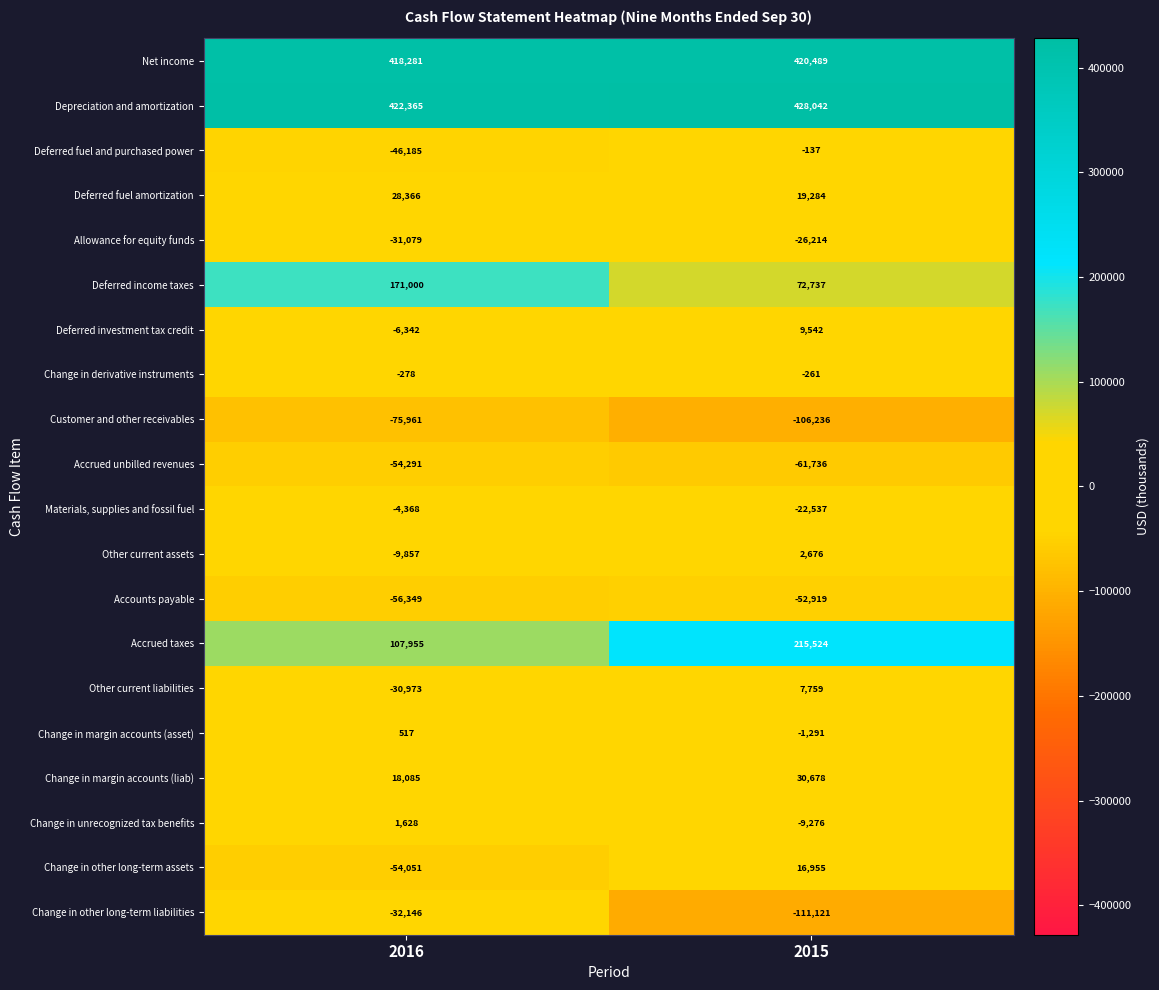

What is the spread (max minus min) of values at 2015?

539163